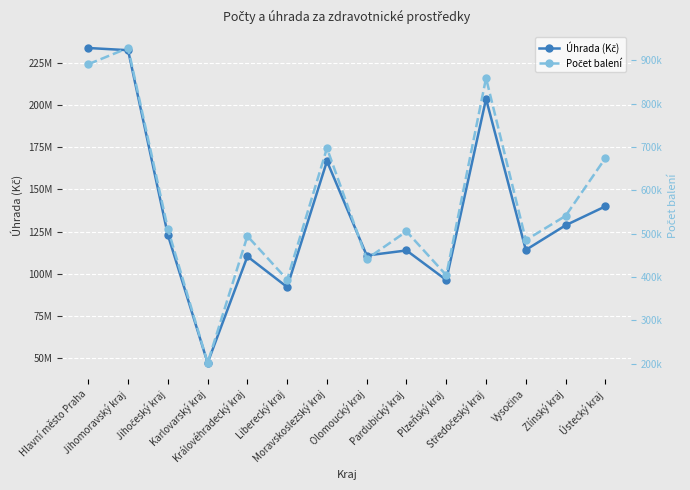

Which series has the largest range (max minus min)?

Úhrada (Kč)